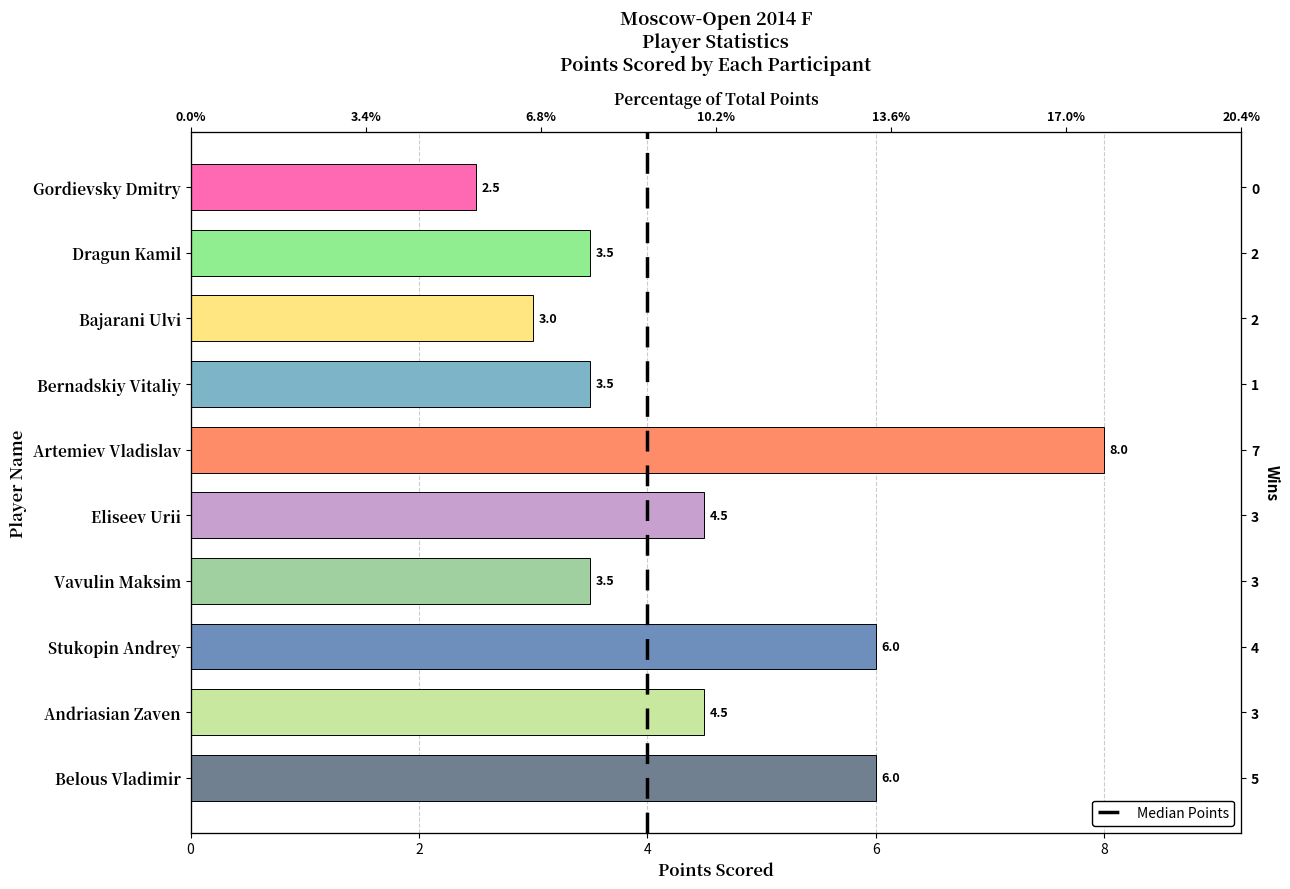

What is the greatest value displayed?

8.0